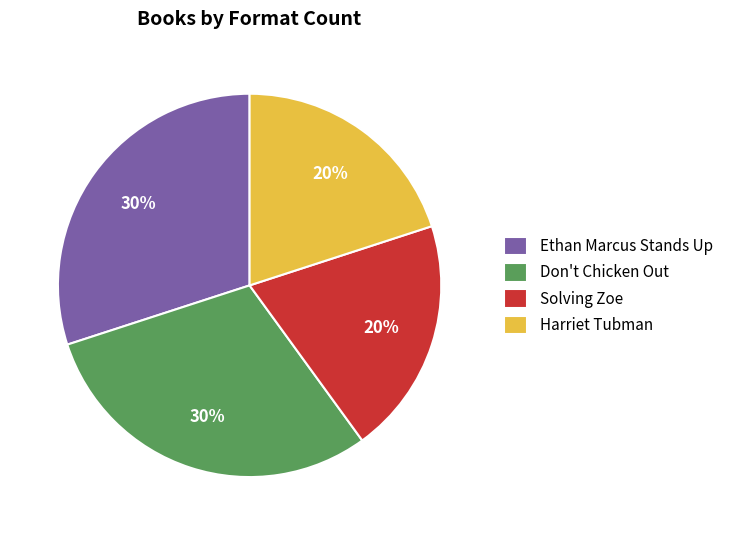

To the nearest percent, what is the average slice percentage?

25%